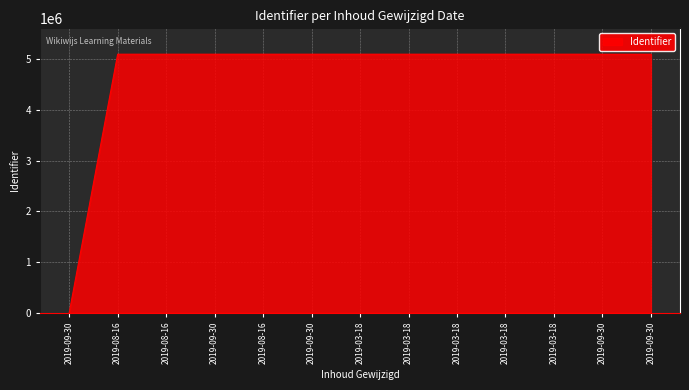

How many positive values are there?

12